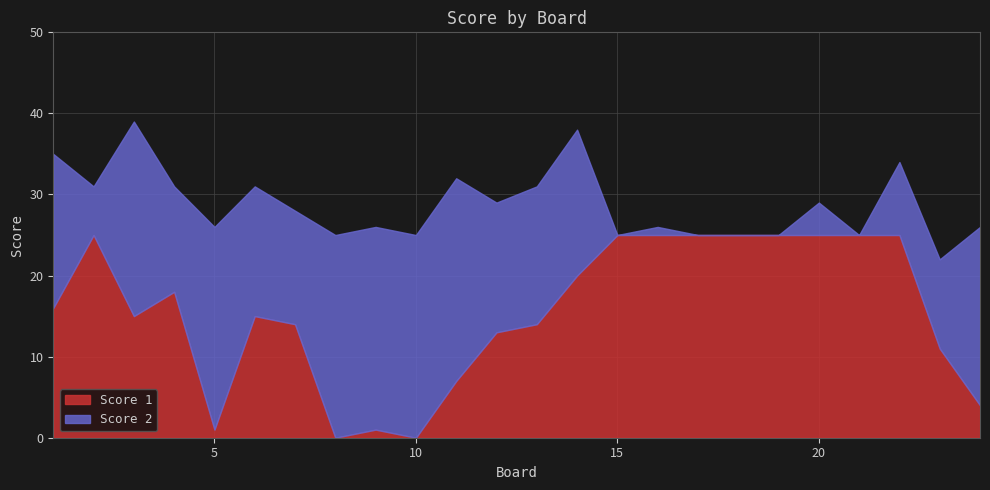

True or false: Score 1 has a value of 11 at 15.

False